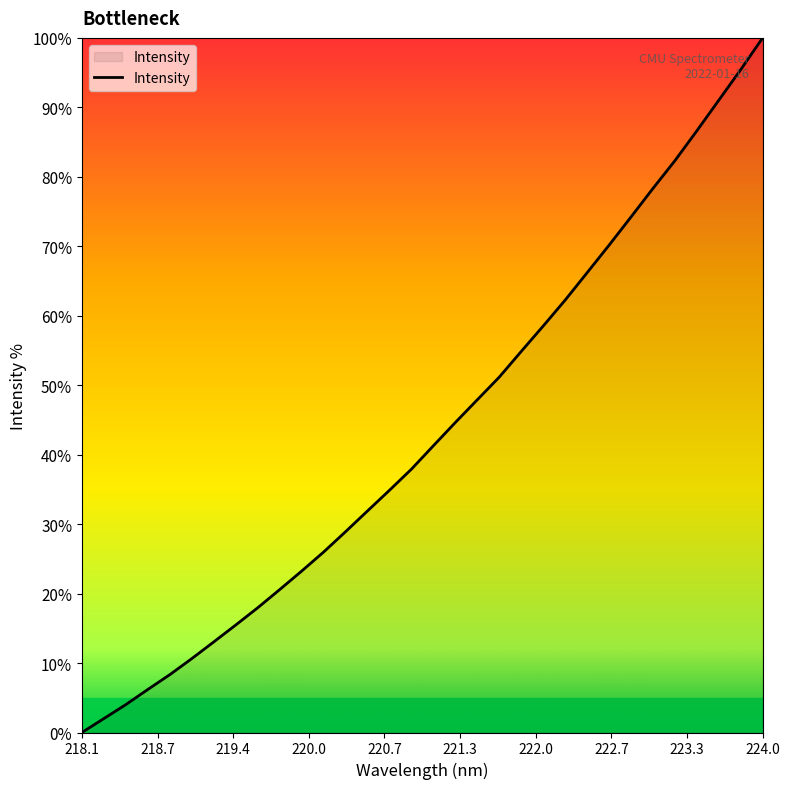

What is the maximum value shown in the chart?

100.0